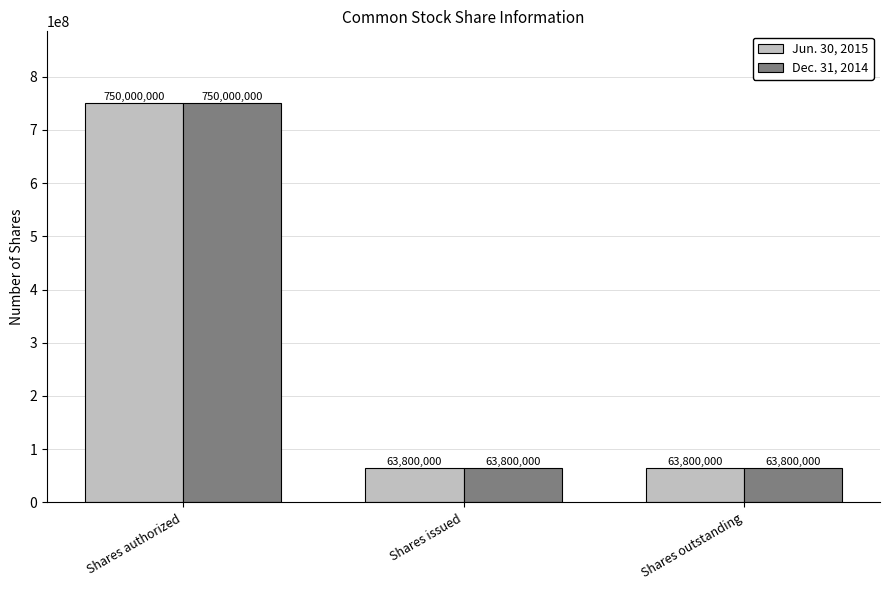

The Dec. 31, 2014 series shows 22541828 at Shares issued. True or false?

False